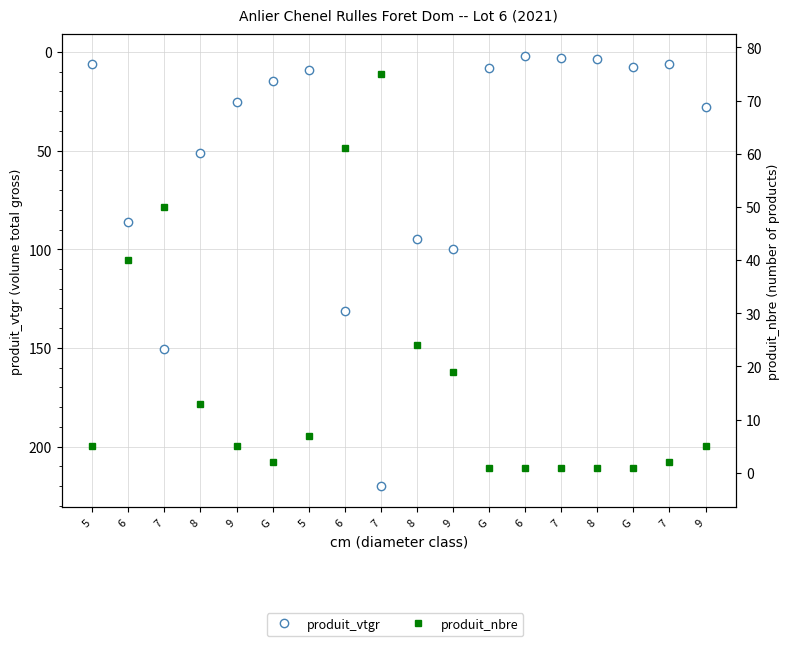

What is the difference between the maximum and minimum values in the produit_vtgr series?

217.8